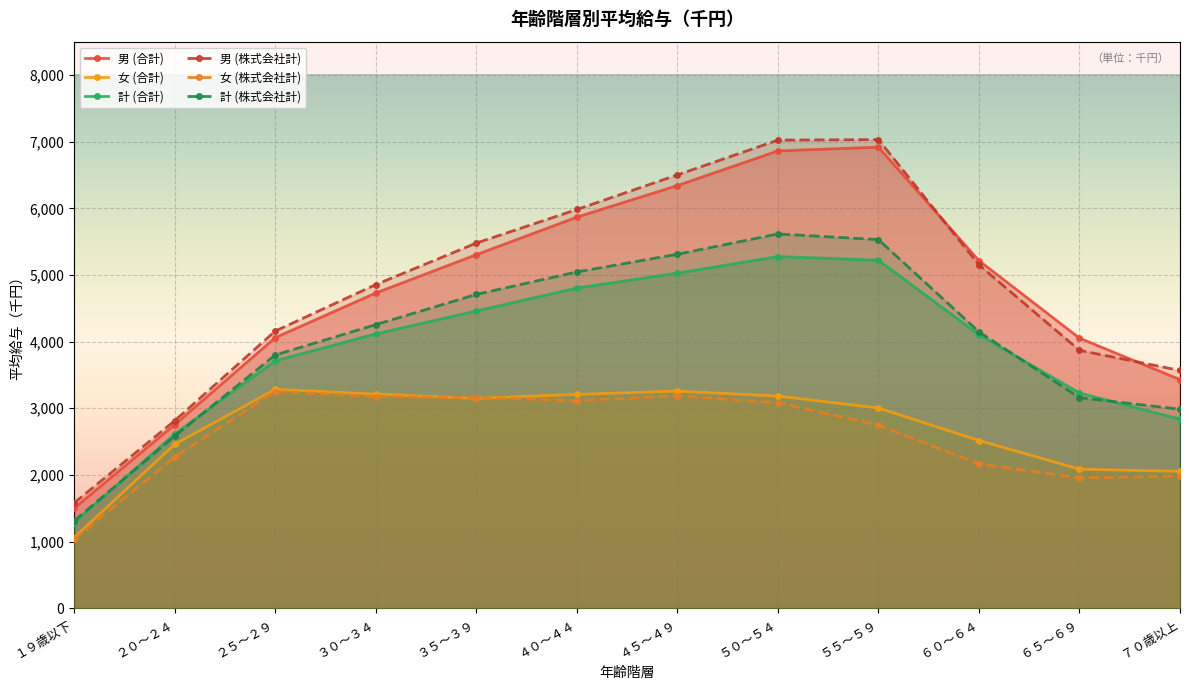

What is the difference between the 女 (株式会社計) values at ４０～４４ and ３５～３９?

44